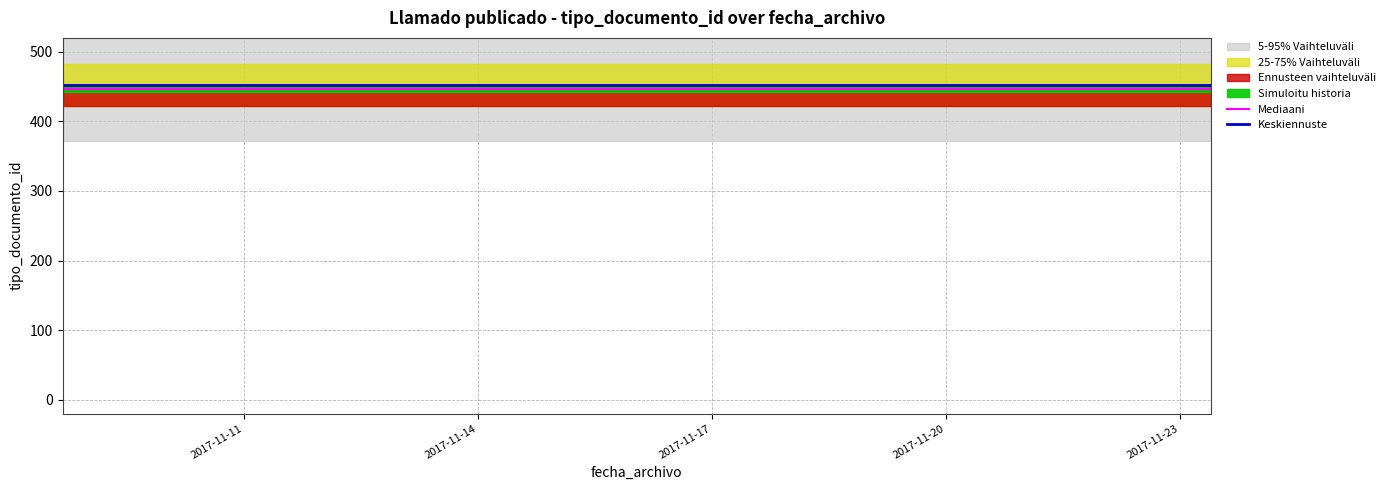

The value of Keskiennuste at 2017-11-11 is 241. True or false?

False